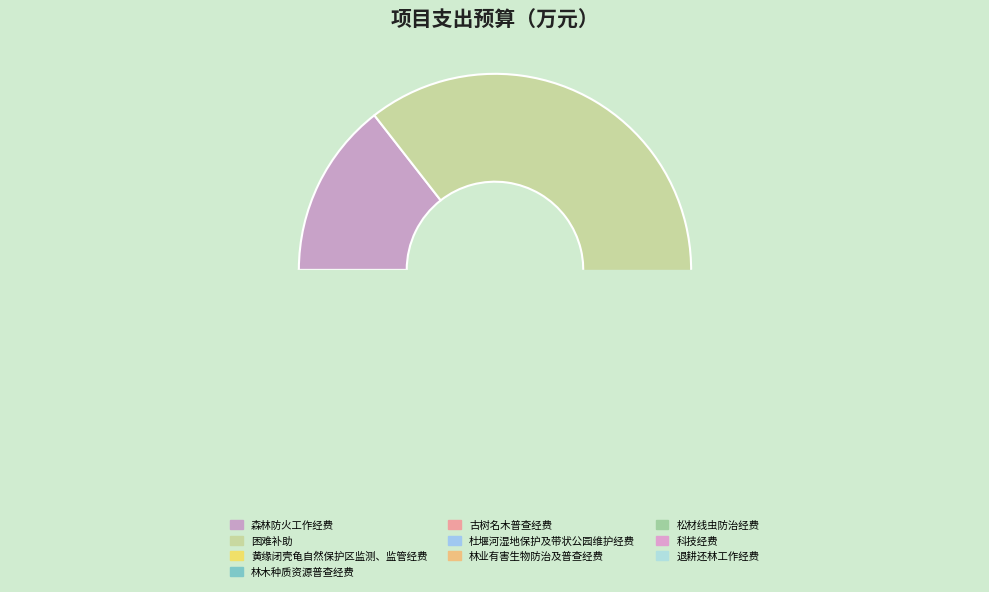

Is the sum of 林业有害生物防治及普查经费 and 林木种质资源普查经费 greater than half?

No